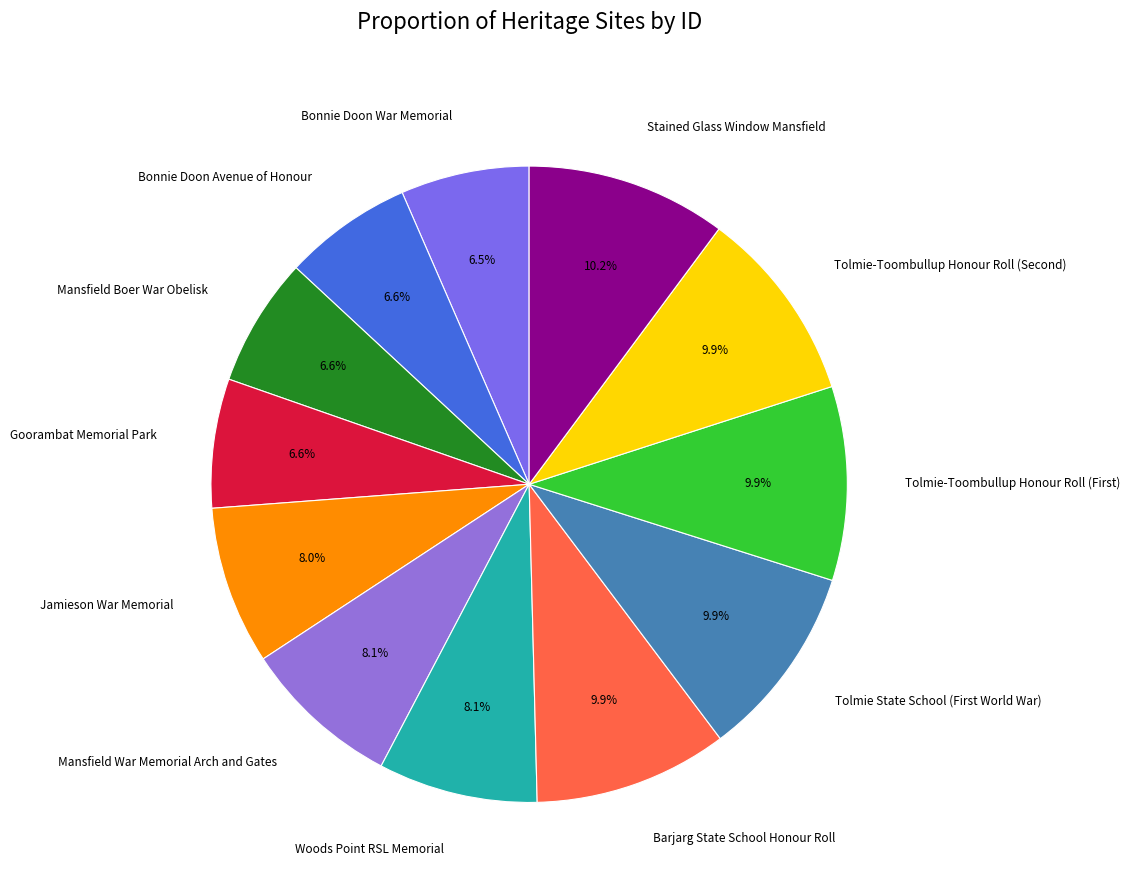

To the nearest percent, what is the combined percentage of Woods Point RSL Memorial and Bonnie Doon War Memorial?

15%